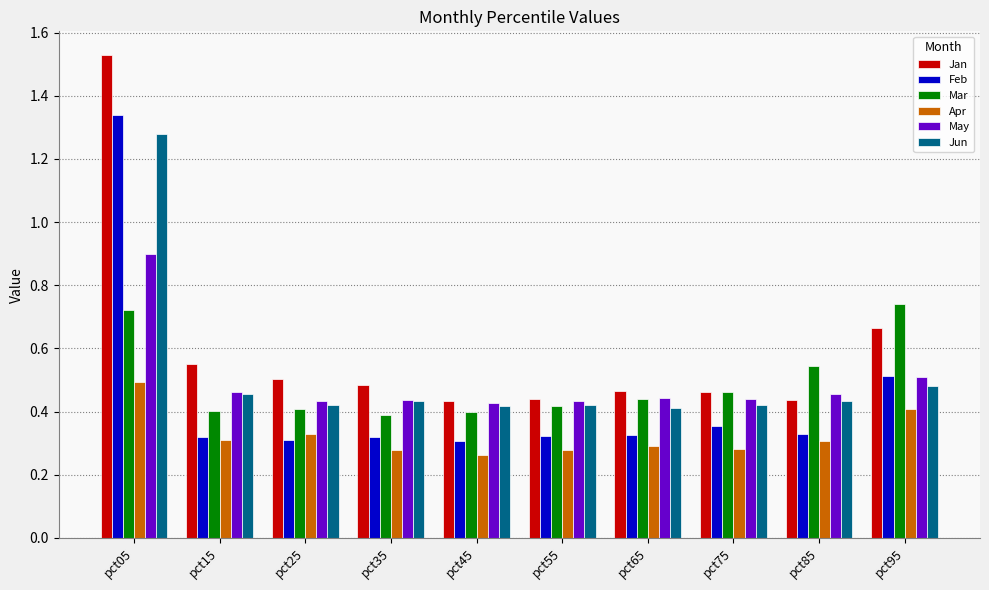

How many data points does each series have?

10